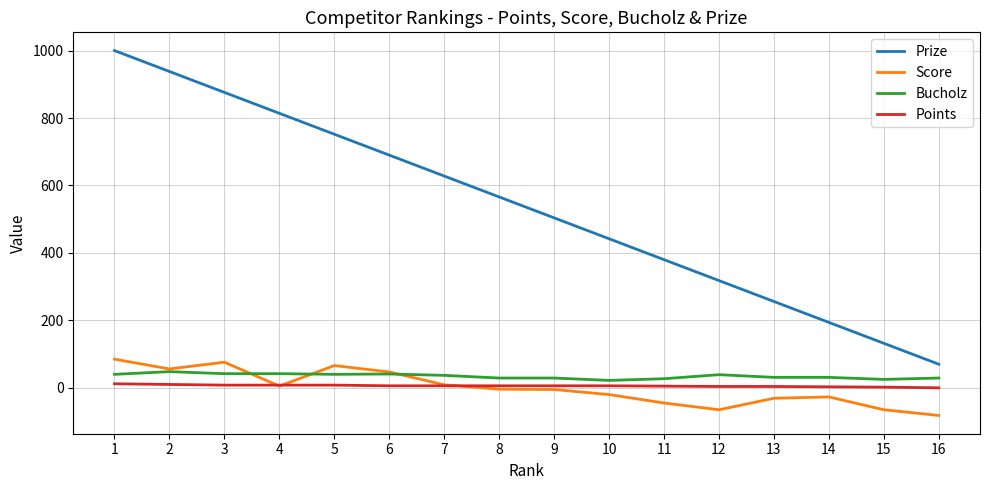

At which category does the chart reach its minimum across all series?

16